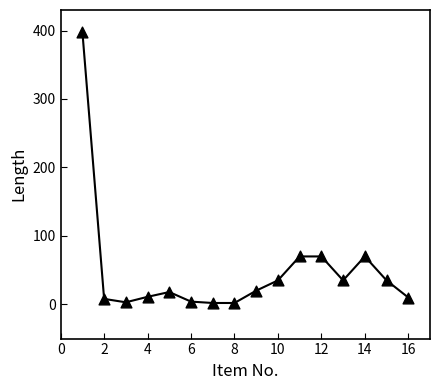

What is the range of X values (max minus min)?

15